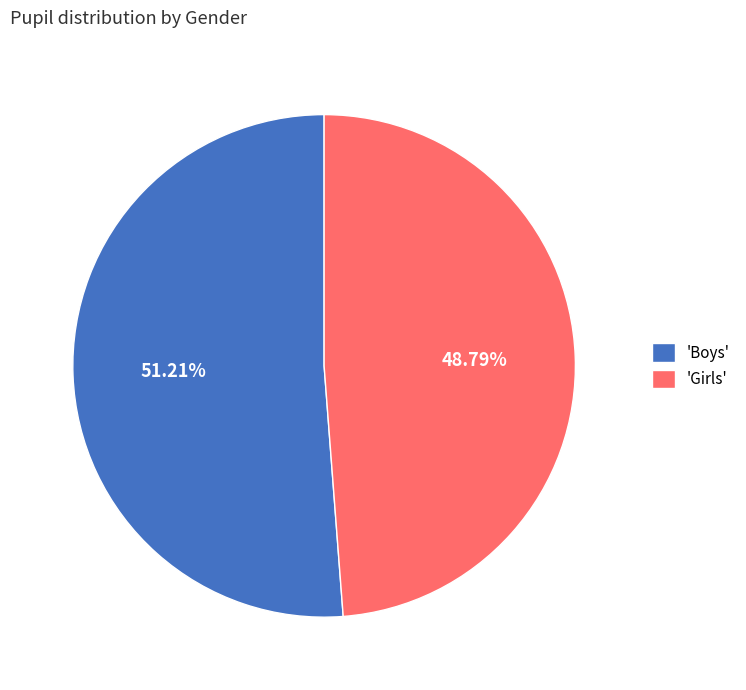

Between 'Boys' and 'Girls', which is larger?

'Boys'